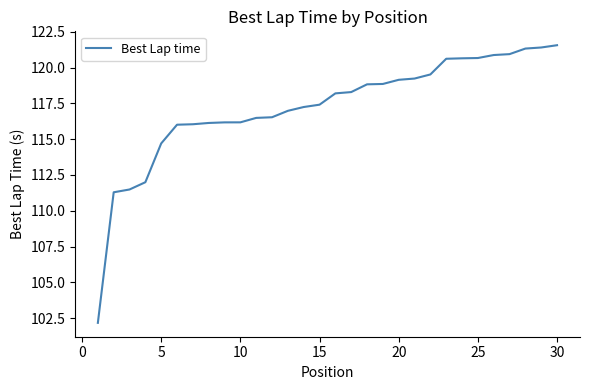

What is the maximum value shown in the chart?

121.6